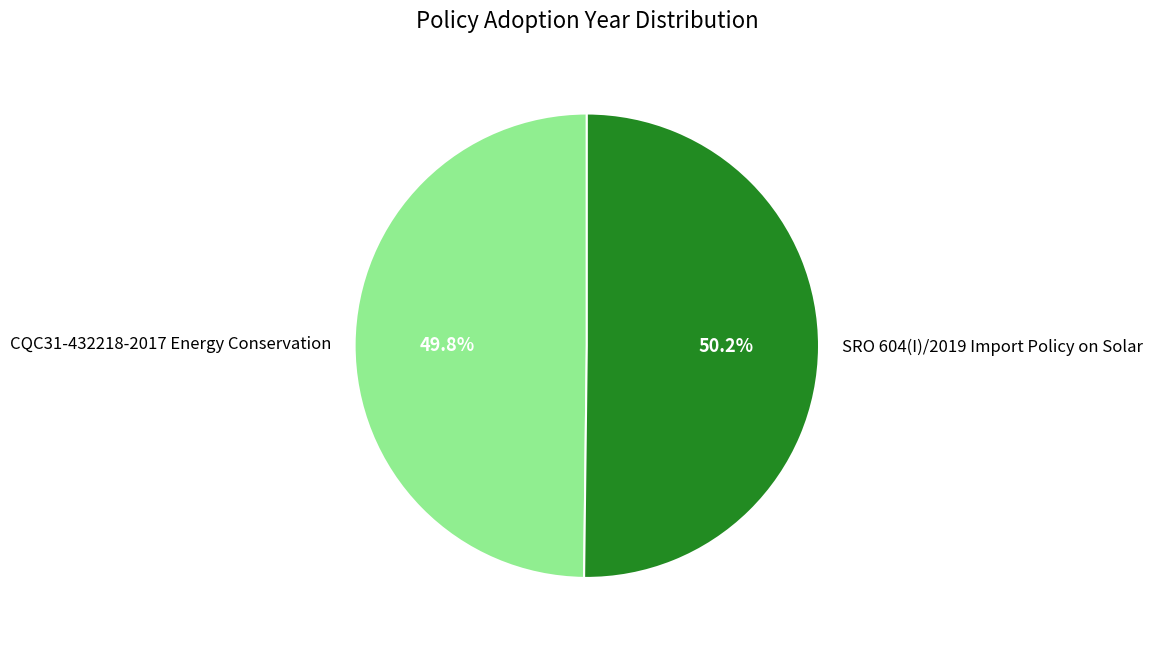

What percentage do SRO 604(I)/2019 Import Policy on Solar and CQC31-432218-2017 Energy Conservation together represent?

100.0%